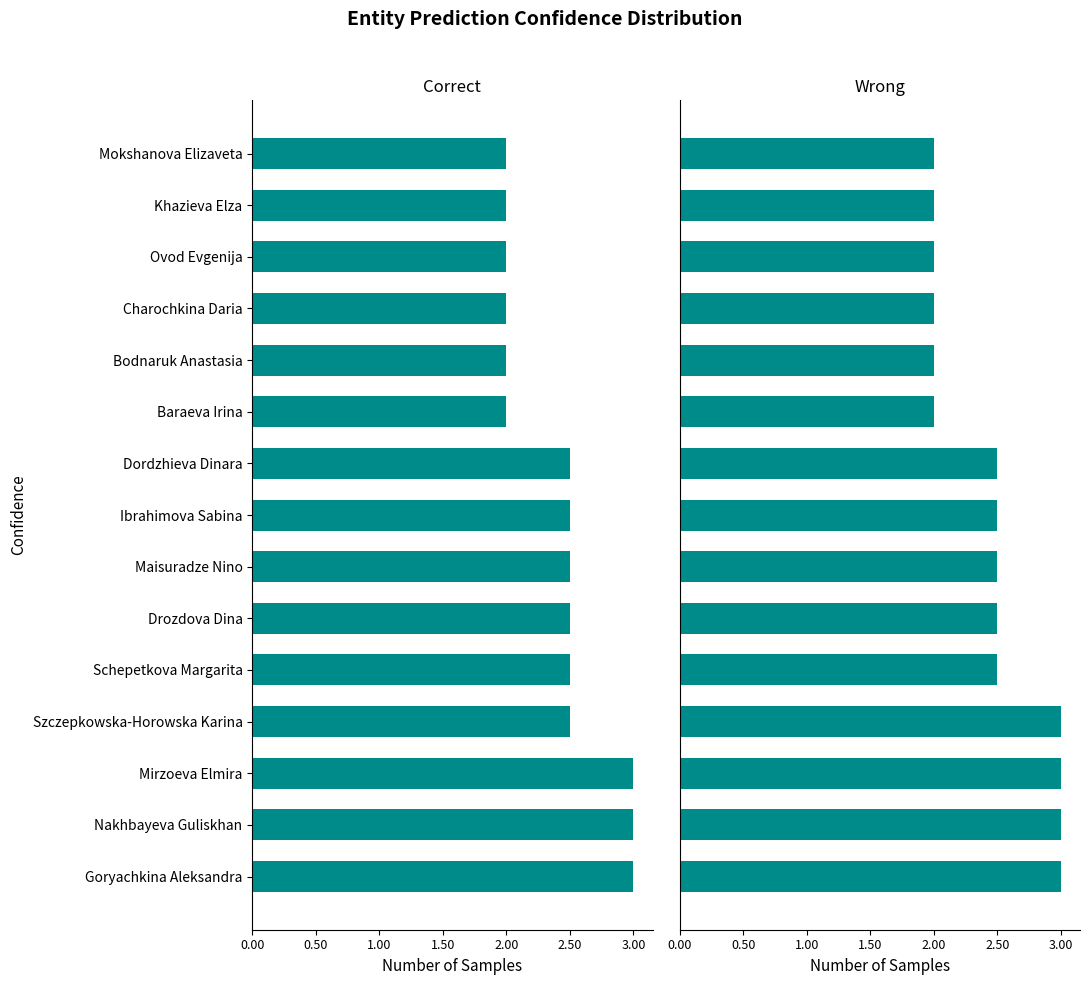

Between Ibrahimova Sabina and Charochkina Daria, which is larger?

Charochkina Daria